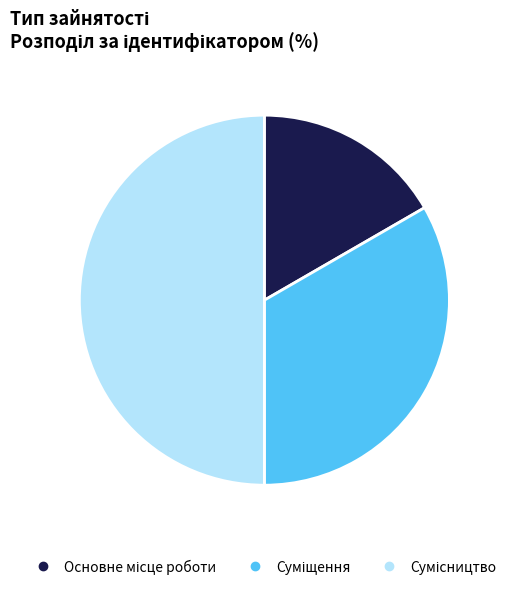

How many segments does this pie chart have?

3